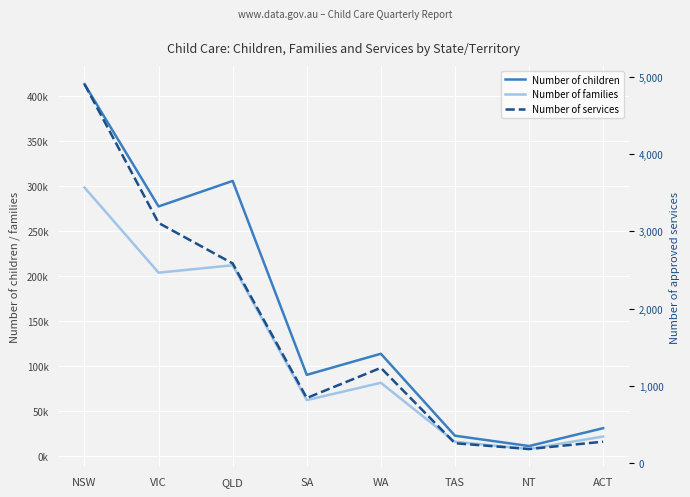

Which series changed the most between TAS and NT?

Number of children